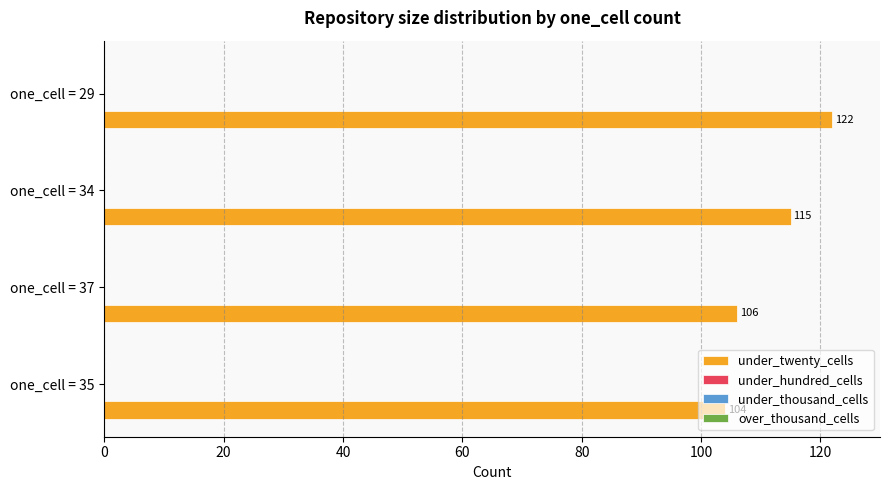

Does the chart contain any negative values?

No